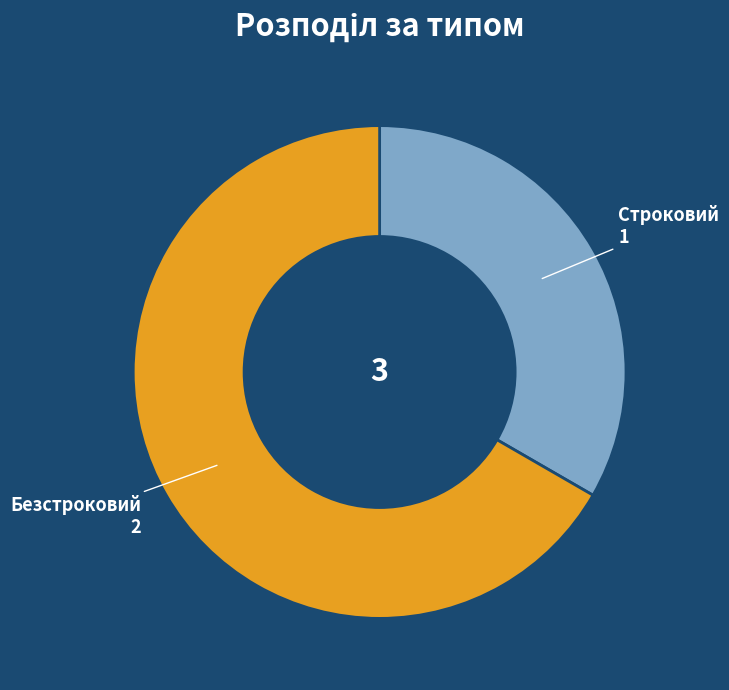

Count the number of slices in the pie.

2